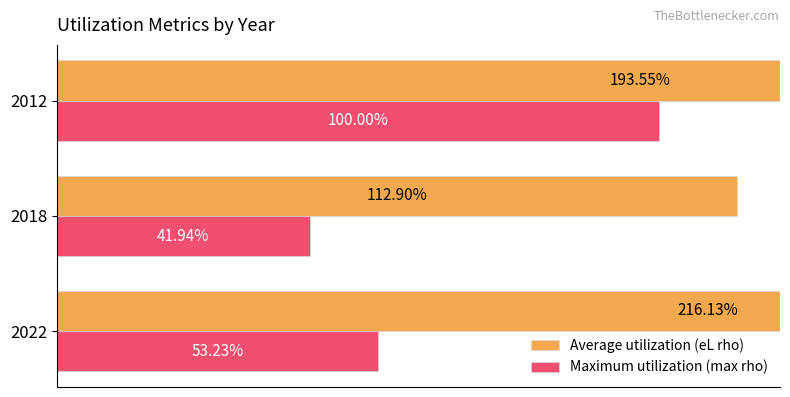

Reading right to left, extract all data points from this chart.

Average utilization (eL rho): 40=193.5	20=112.9	0=216.1
Maximum utilization (max rho): 40=100.0	20=41.9	0=53.2